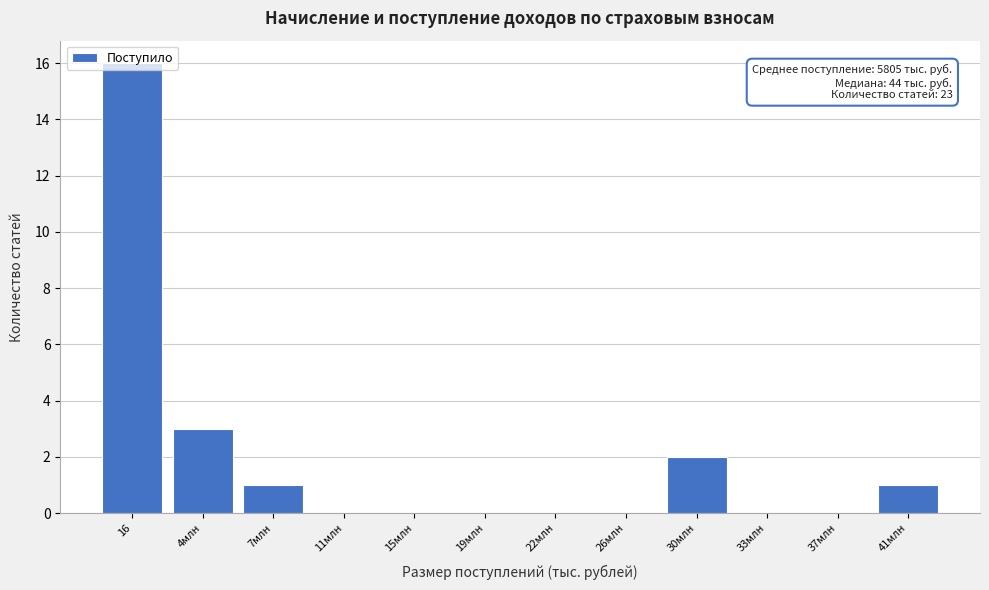

Which has a higher value, 41млн or 26млн?

41млн